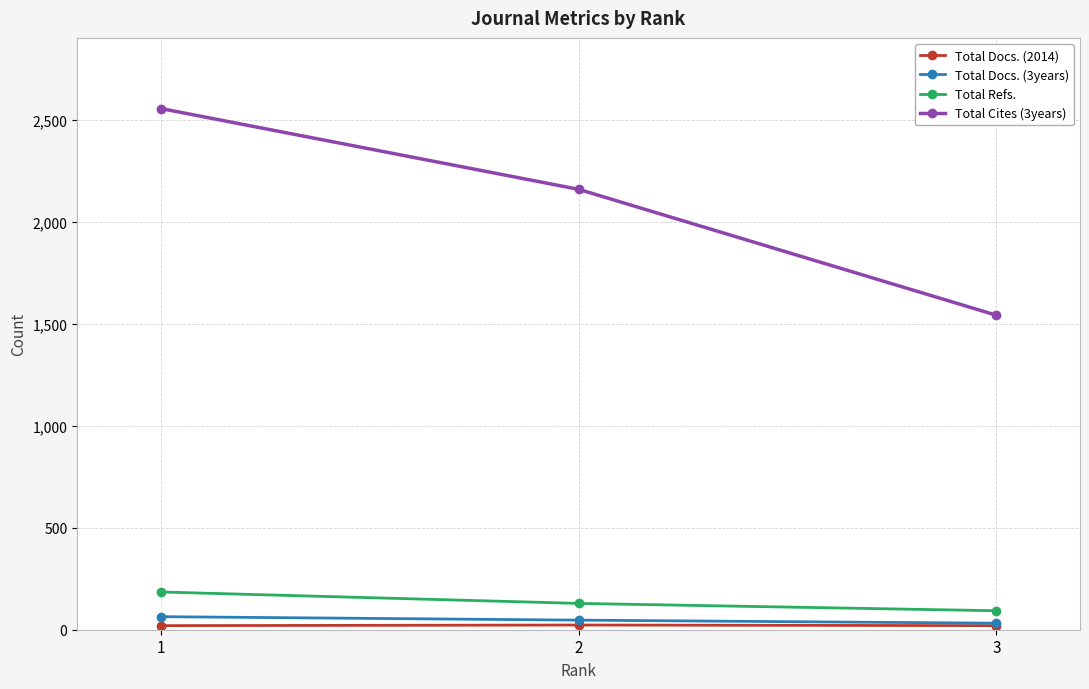

At how many categories does at least one series exceed 1153?

3